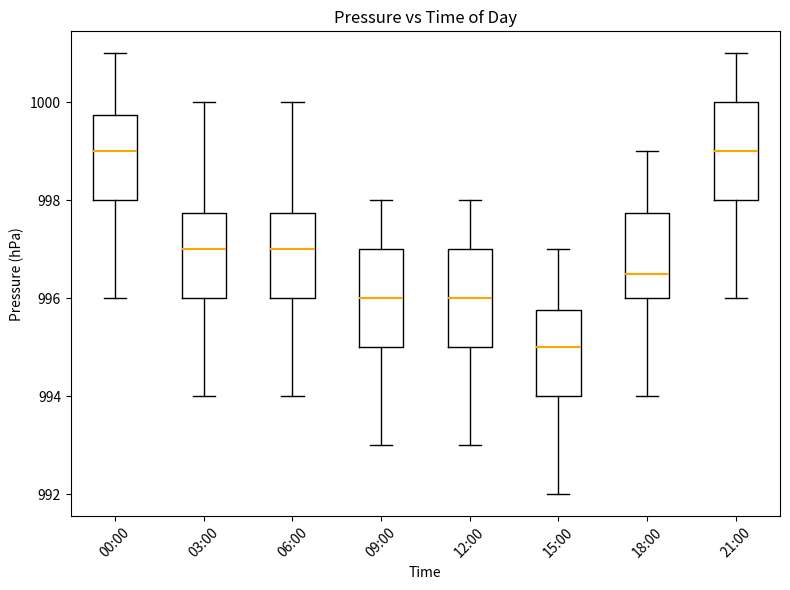

Which box's median line is the lowest?

15:00